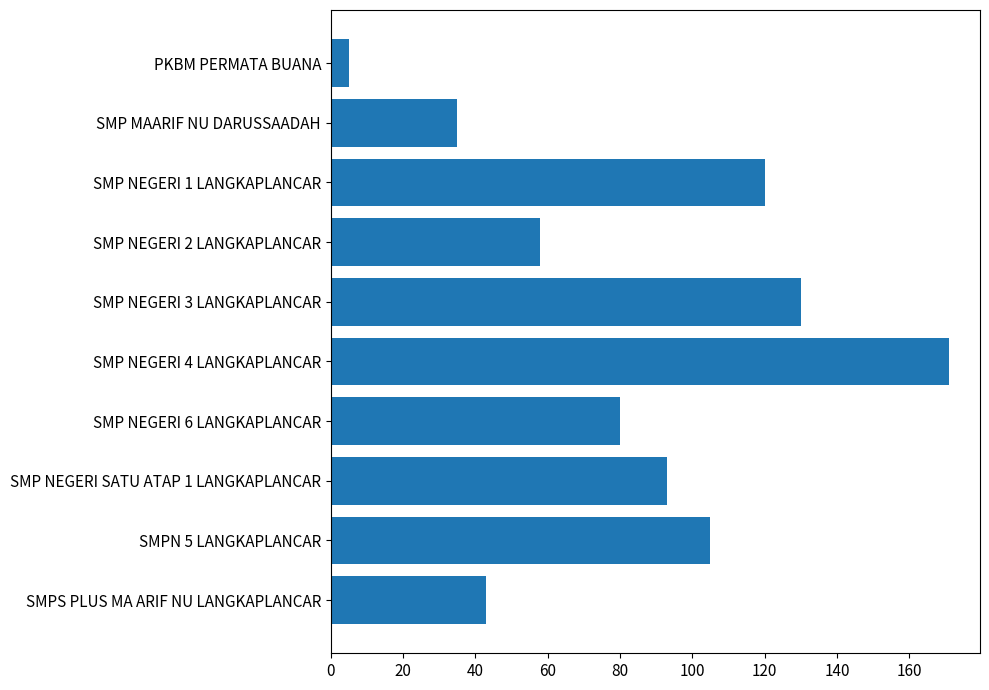

What is the approximate value at SMP NEGERI 3 LANGKAPLANCAR, to the nearest 10?

130